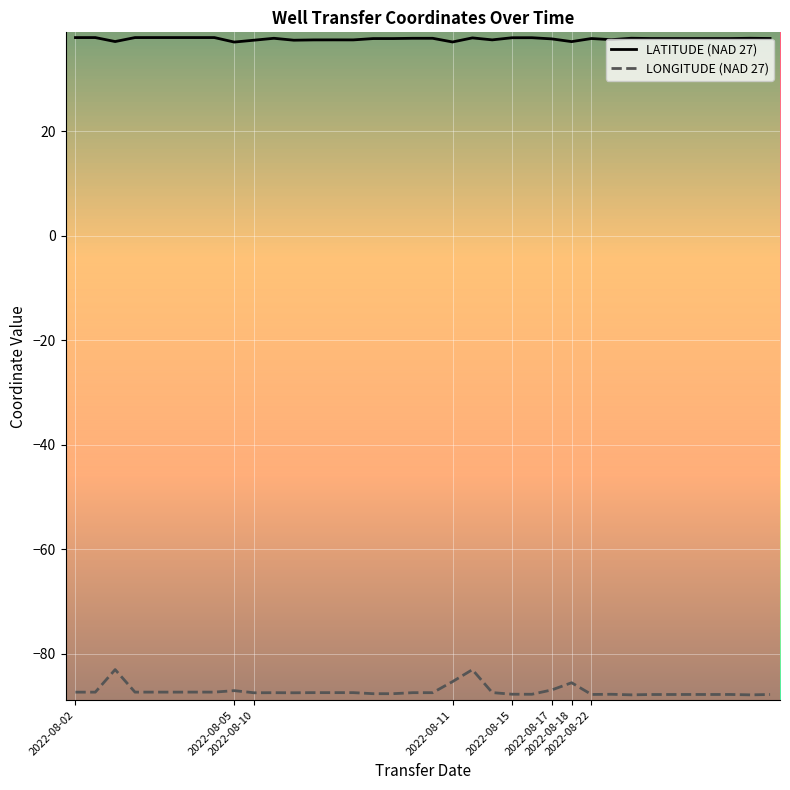

Rank the series by their maximum value, from lowest to highest.

LONGITUDE (NAD 27), LATITUDE (NAD 27)